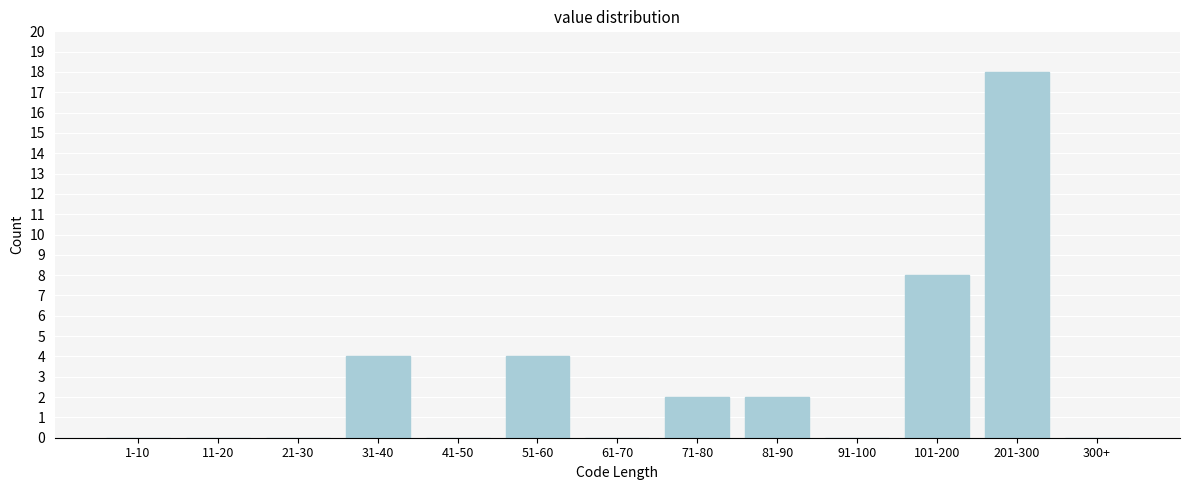

Reading right to left, extract all data points from this chart.

300+=0	201-300=18	101-200=8	91-100=0	81-90=2	71-80=2	61-70=0	51-60=4	41-50=0	31-40=4	21-30=0	11-20=0	1-10=0